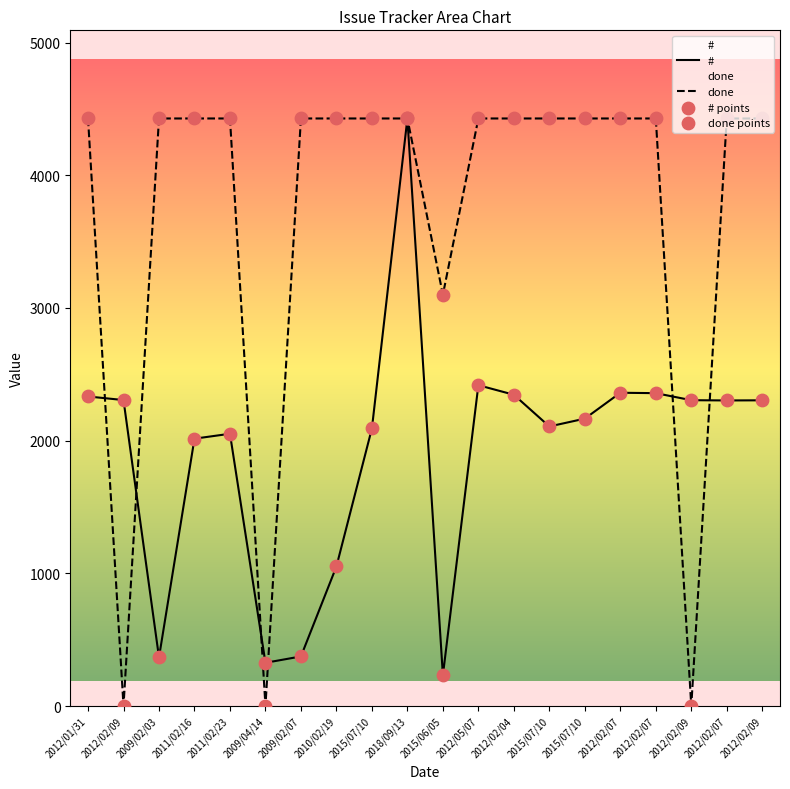

Is the value of # points at 2015/07/10 greater than the value of done points at 2015/07/10?

No